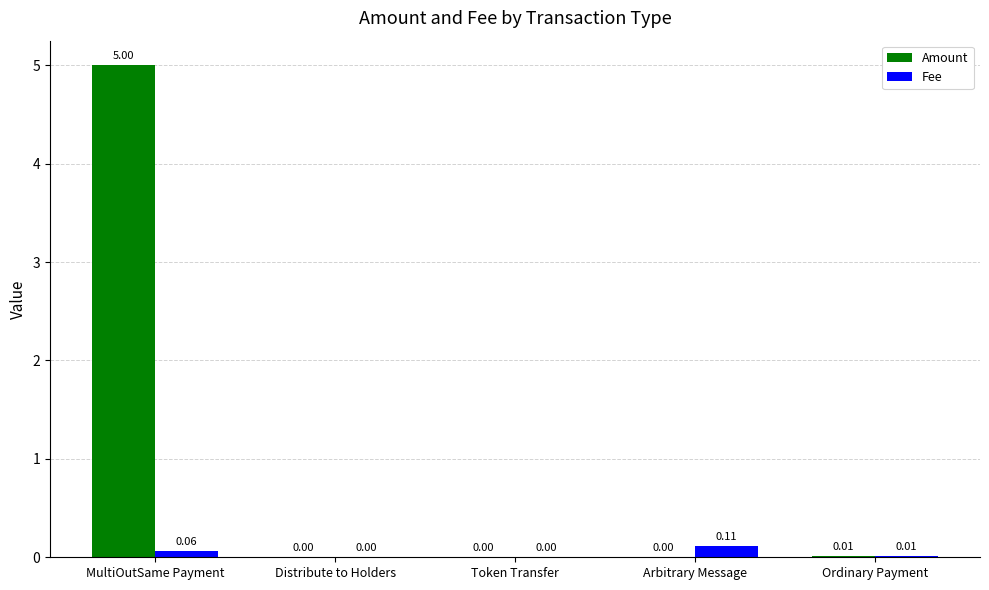

Which category has the highest value in the Fee series?

Arbitrary Message